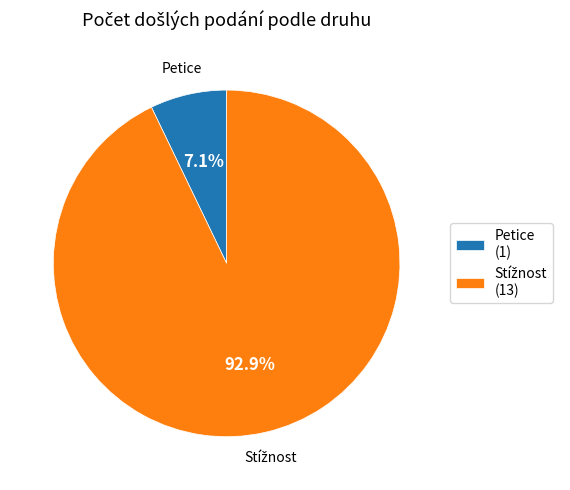

True or false: Petice accounts for 1% of the total.

False